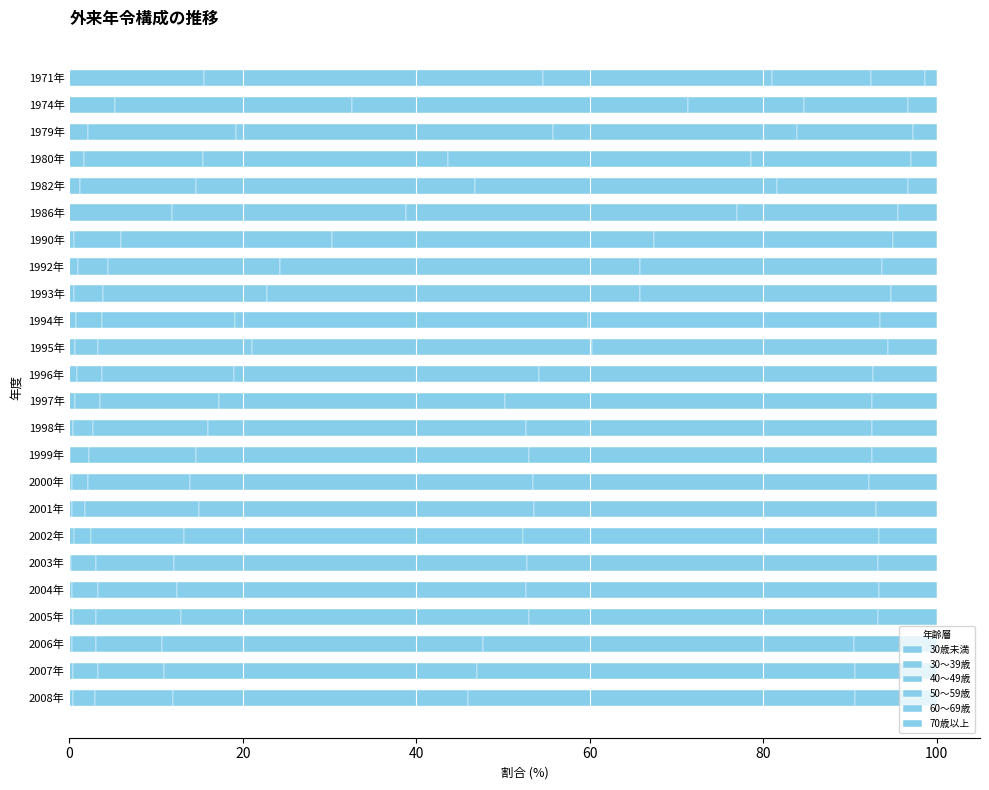

At how many categories does at least one series exceed 21?

24